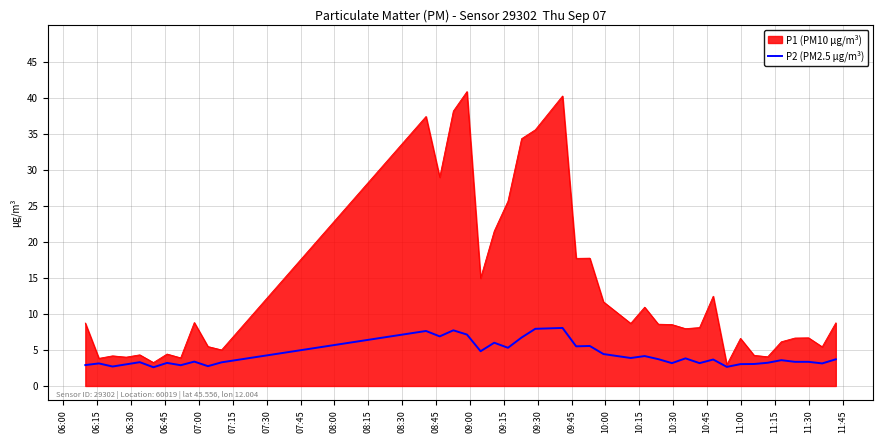

What is the highest value of the P2 (PM2.5 µg/m³) series?

8.1